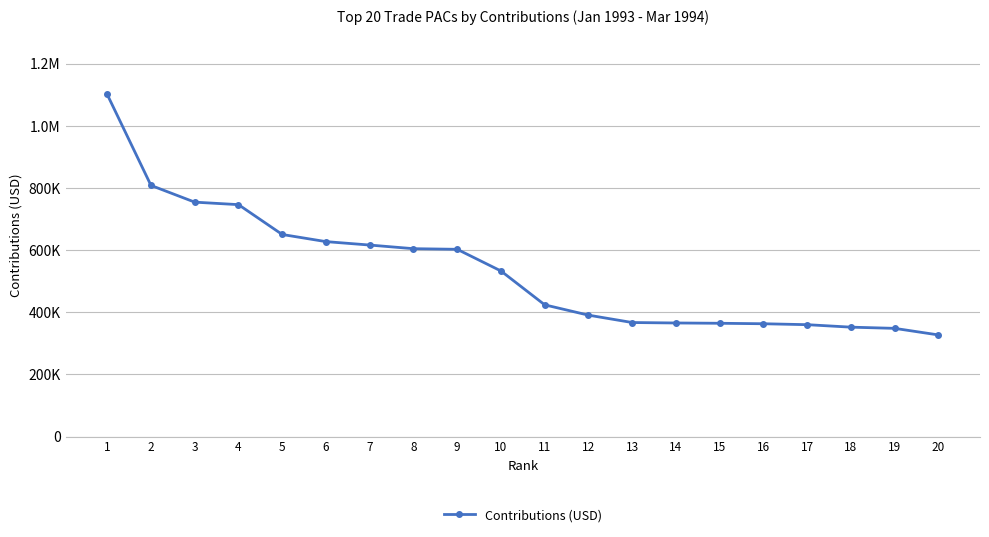

Does the chart have visible grid lines?

Yes